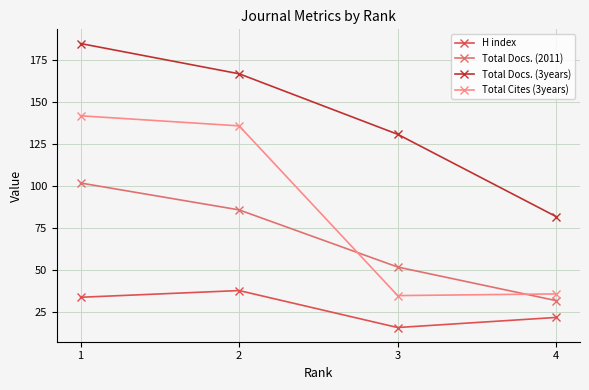

At which label does Total Docs. (3years) first exceed 167?

1